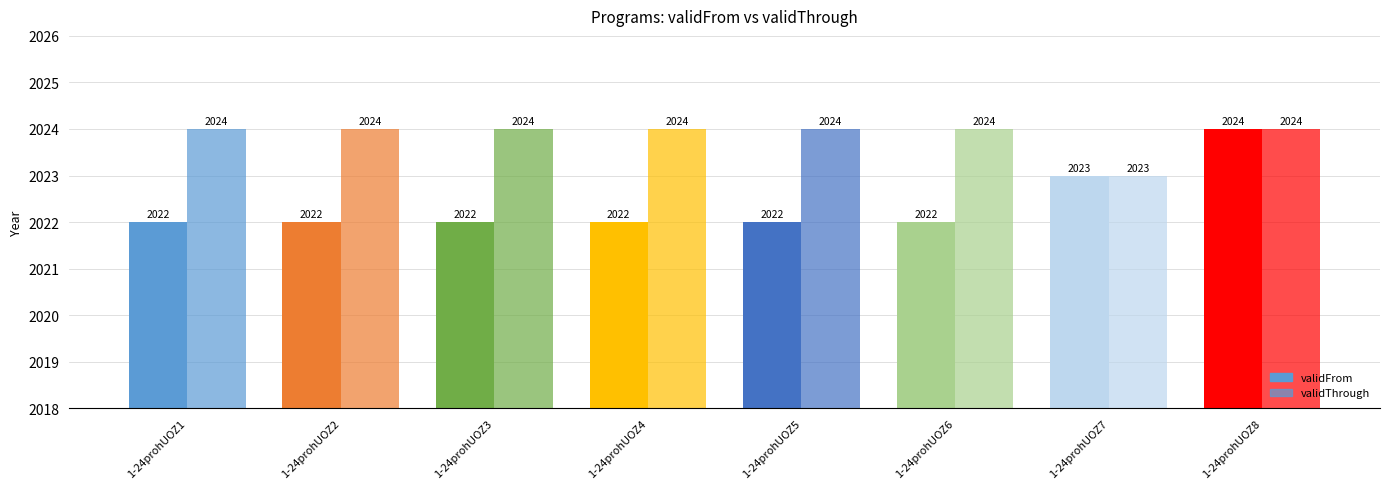

How many bars are there in each group?

2